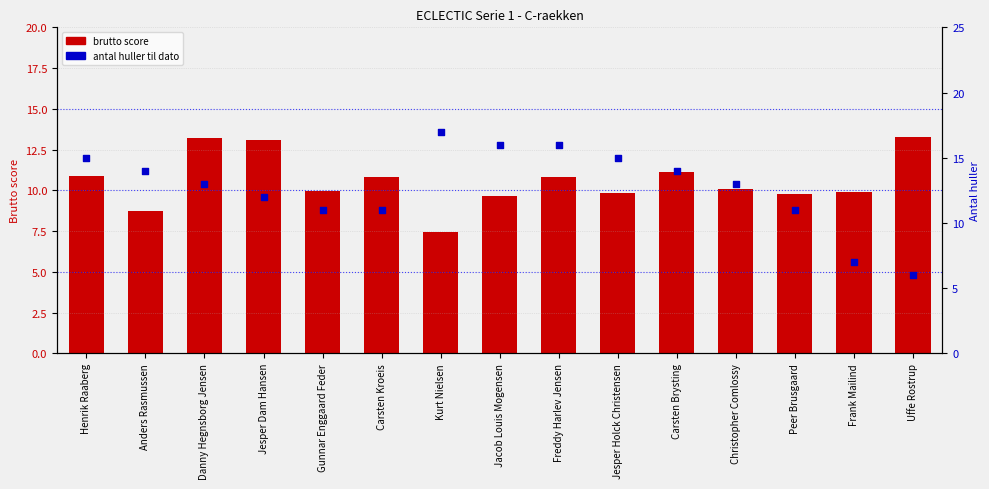

At which category is the sum across all series the highest?

Freddy Harlev Jensen